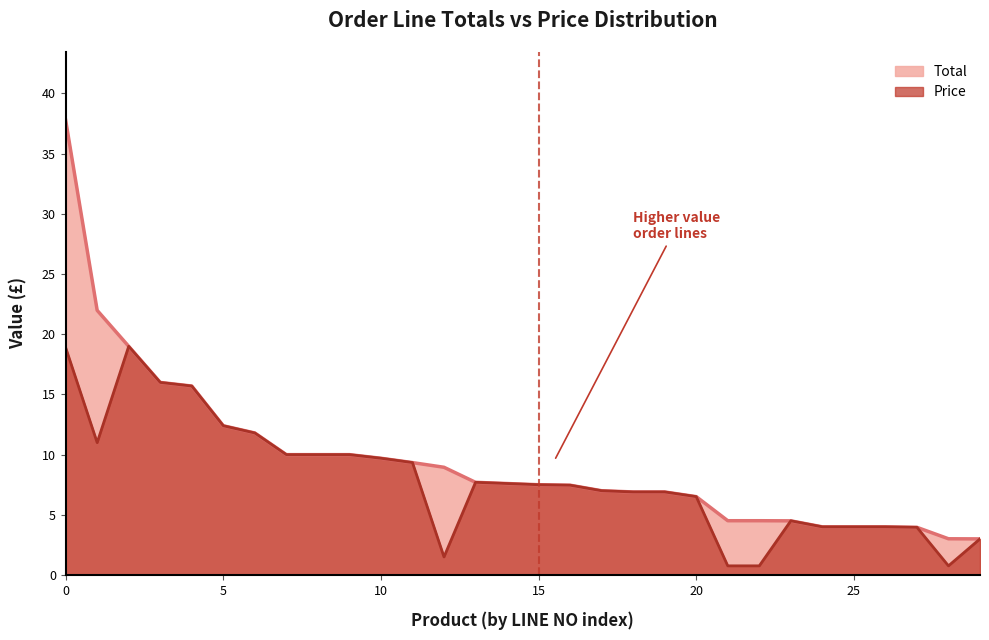

Is it true that Total equals 10.1 at 20?

False